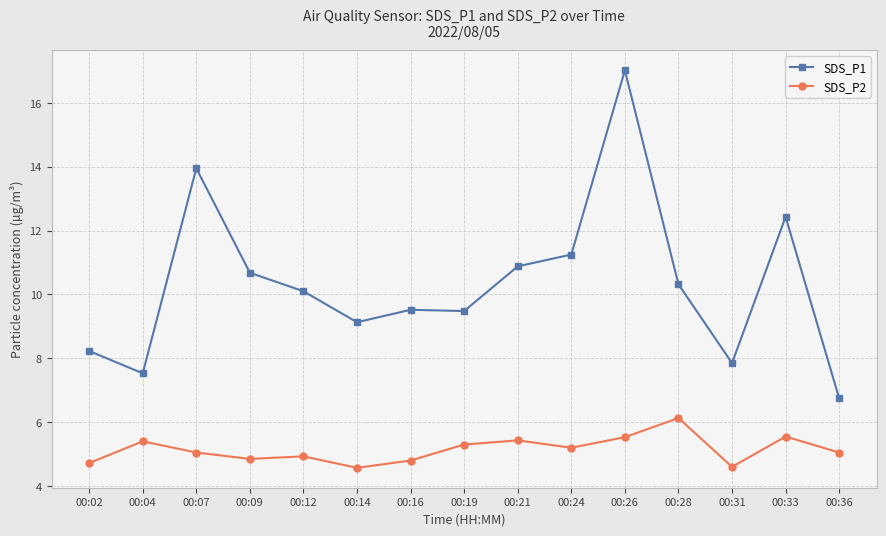

Which category has the highest value in the SDS_P2 series?

00:28